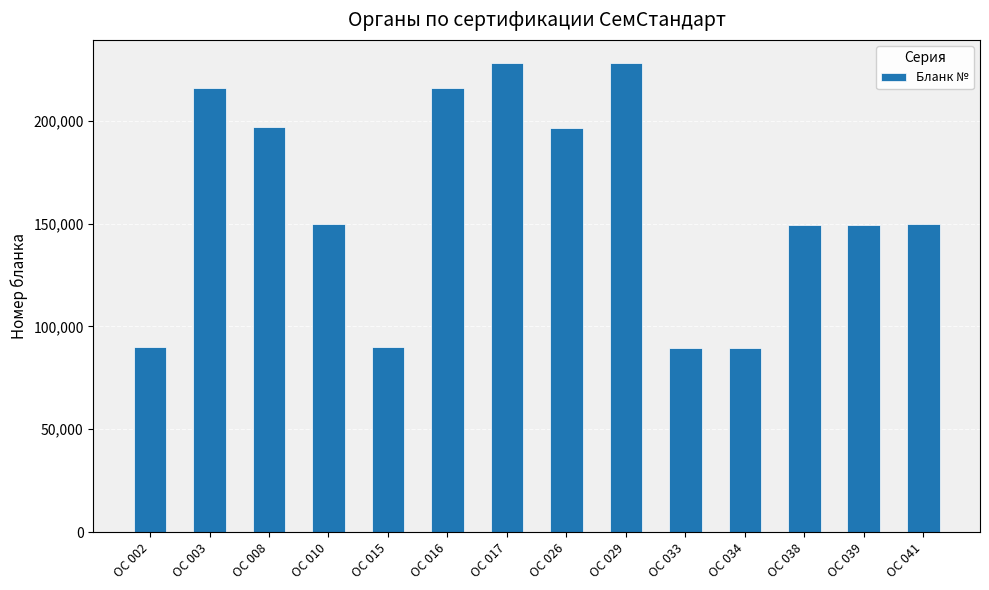

Is it true that the value at ОС 003 is 141639?

False